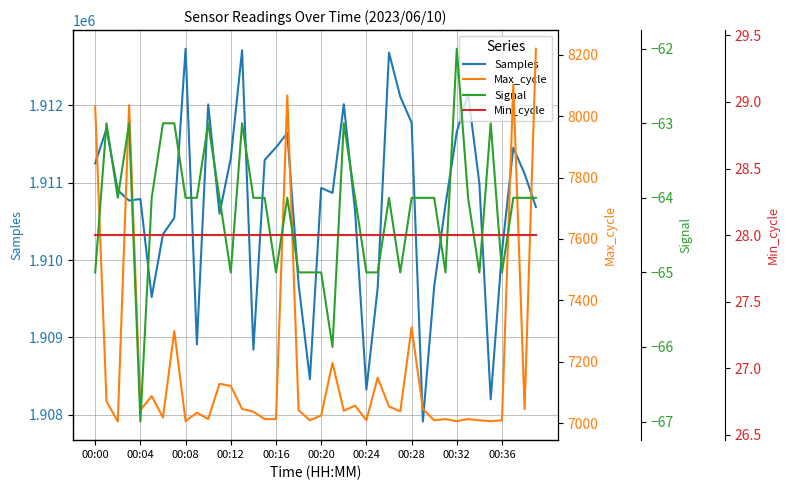

Reading left to right, list all the values displayed in this chart.

Samples: 1911251	1911698	1910902	1910769	1910789	1909522	1910334	1910545	1912733	1908910	1912013	1910600	1911317	1912713	1908842	1911295	1911457	1911643	1909688	1908460	1910933	1910868	1912015	1910629	1908324	1909642	1912682	1912112	1911778	1907912	1909659	1910716	1911659	1912149	1910988	1908199	1910113	1911453	1911116	1910687
Max_cycle: 8031	7071	7005	8036	7042	7088	7018	7300	7006	7034	7013	7128	7121	7046	7037	7013	7013	8068	7042	7009	7025	7196	7040	7057	7009	7148	7054	7038	7312	7046	7009	7013	7006	7013	7009	7006	7009	8103	7045	8220
Signal: -65	-63	-64	-63	-67	-64	-63	-63	-64	-64	-63	-64	-65	-63	-64	-64	-65	-64	-65	-65	-65	-66	-63	-64	-65	-65	-64	-65	-64	-64	-64	-65	-62	-64	-65	-63	-65	-64	-64	-64
Min_cycle: 28	28	28	28	28	28	28	28	28	28	28	28	28	28	28	28	28	28	28	28	28	28	28	28	28	28	28	28	28	28	28	28	28	28	28	28	28	28	28	28